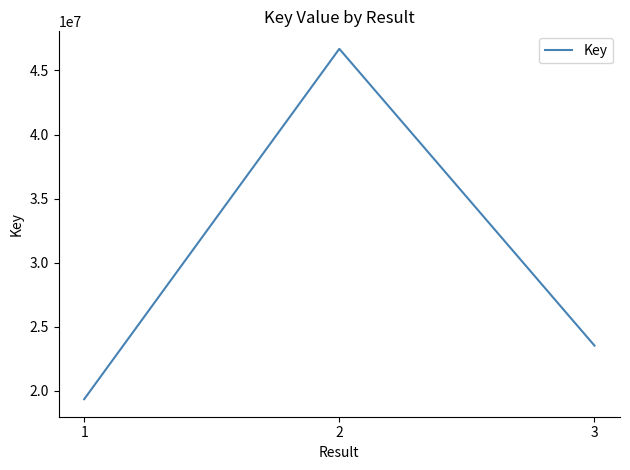

Does the chart have visible grid lines?

No